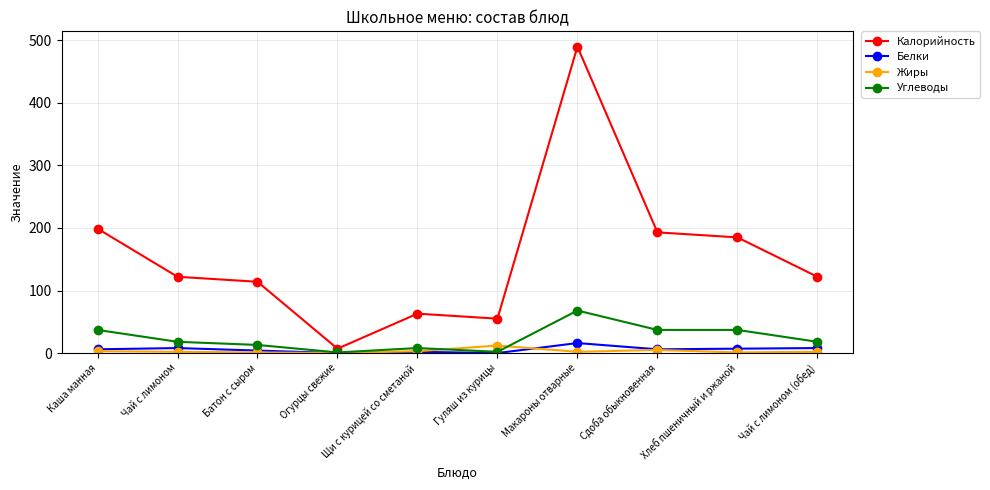

How many data points does each series have?

10